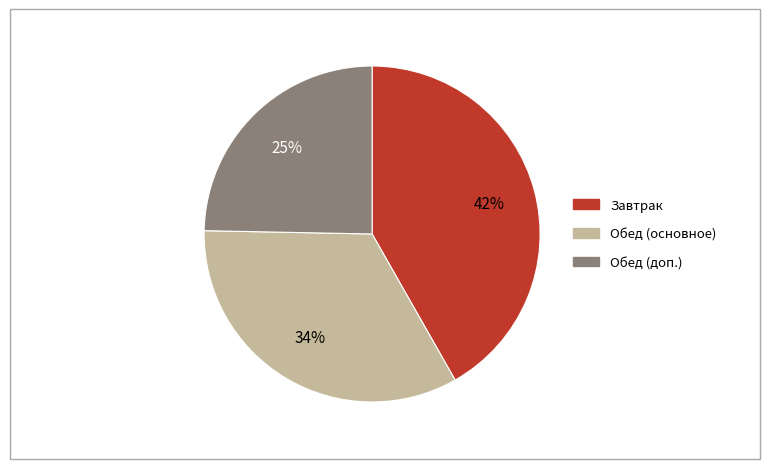

To the nearest percent, what is the difference between the largest and smallest slice percentages?

17%